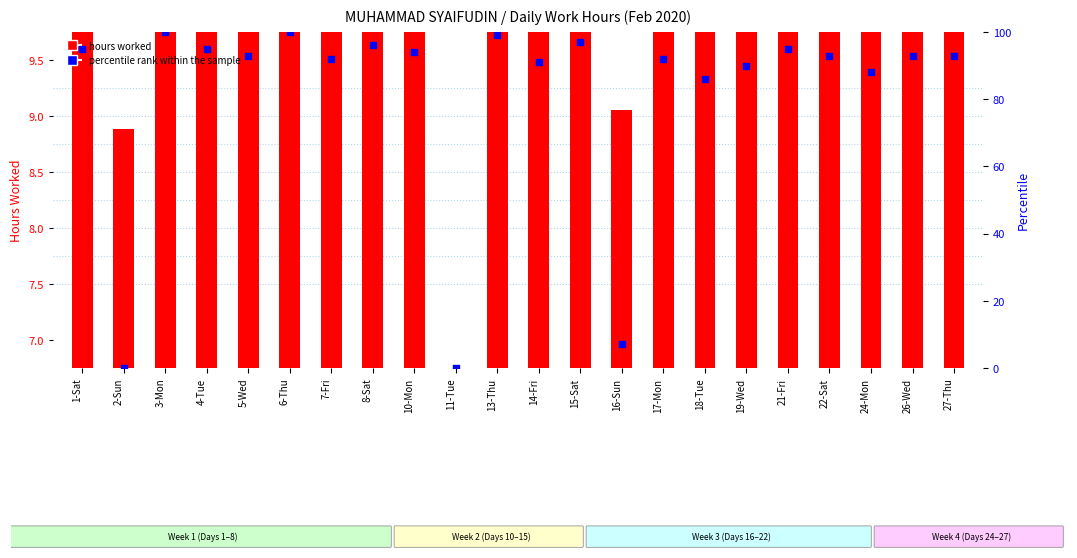

Which series has the widest spread of Y values?

percentile rank within the sample